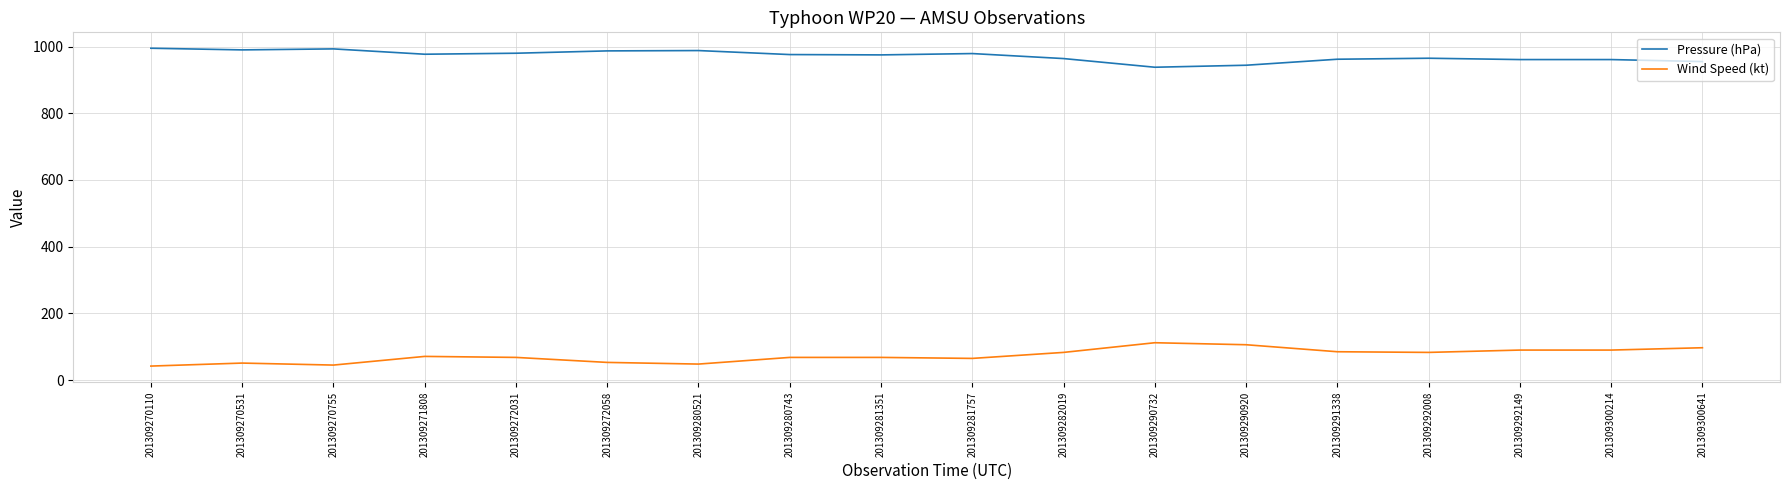

True or false: Wind Speed (kt) and Pressure (hPa) cross at least once.

False